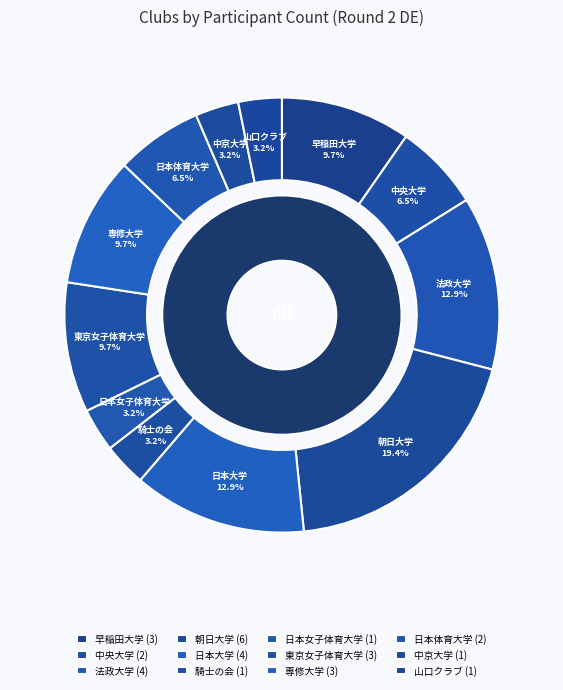

Is there any slice that represents more than half of the pie?

No